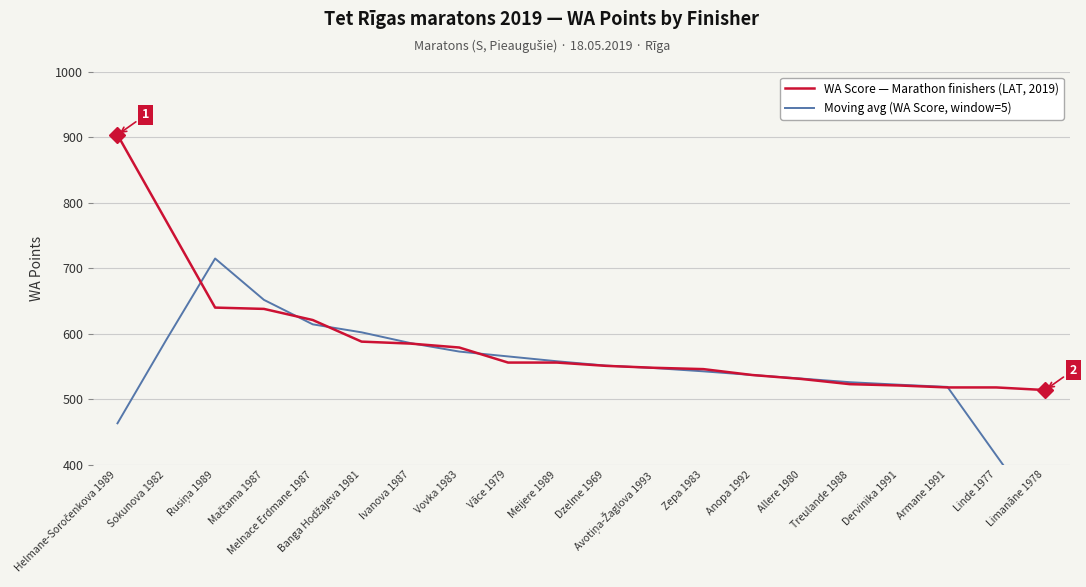

True or false: Moving avg (WA Score, window=5) has more than 1 interior local peaks.

False